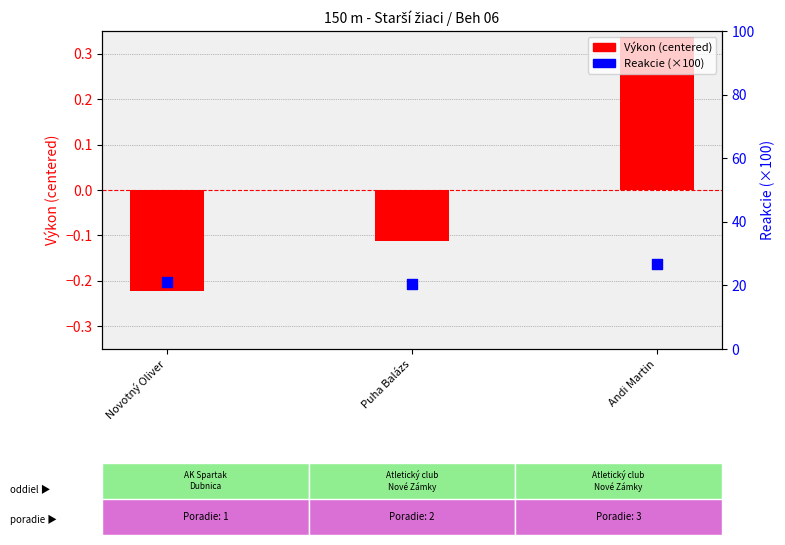

Which series has the largest total across all categories?

Reakcie (×100)